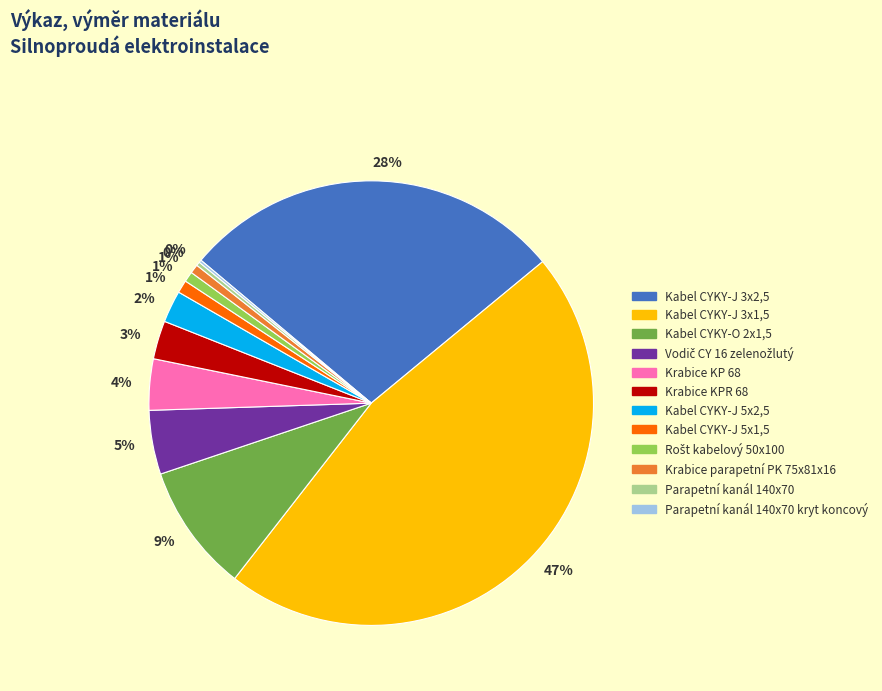

To the nearest percent, what percentage of the pie is Krabice KP 68?

4%